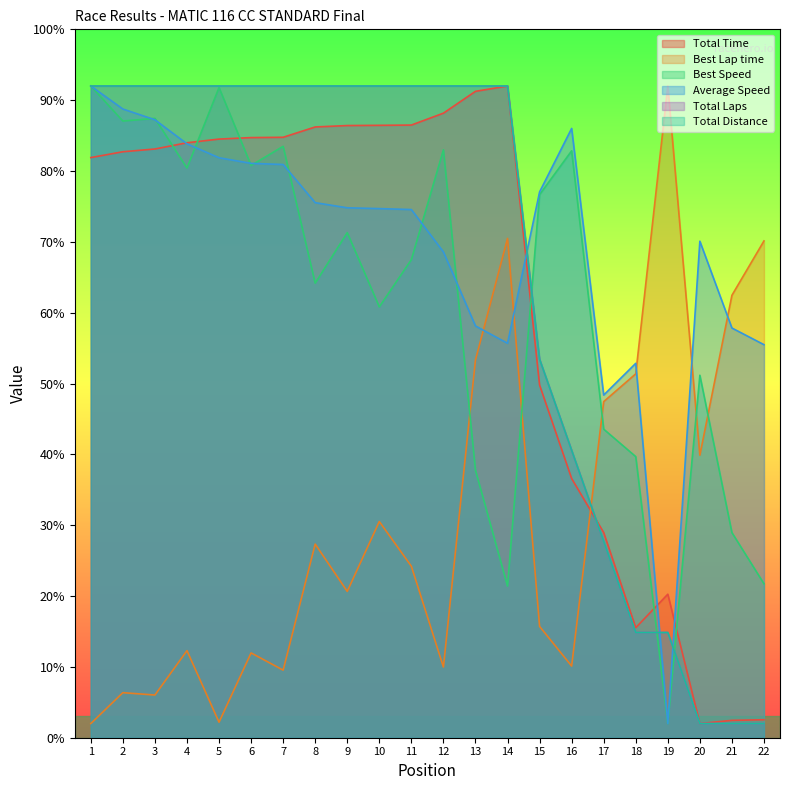

Does the chart display data point markers on the line(s)?

No